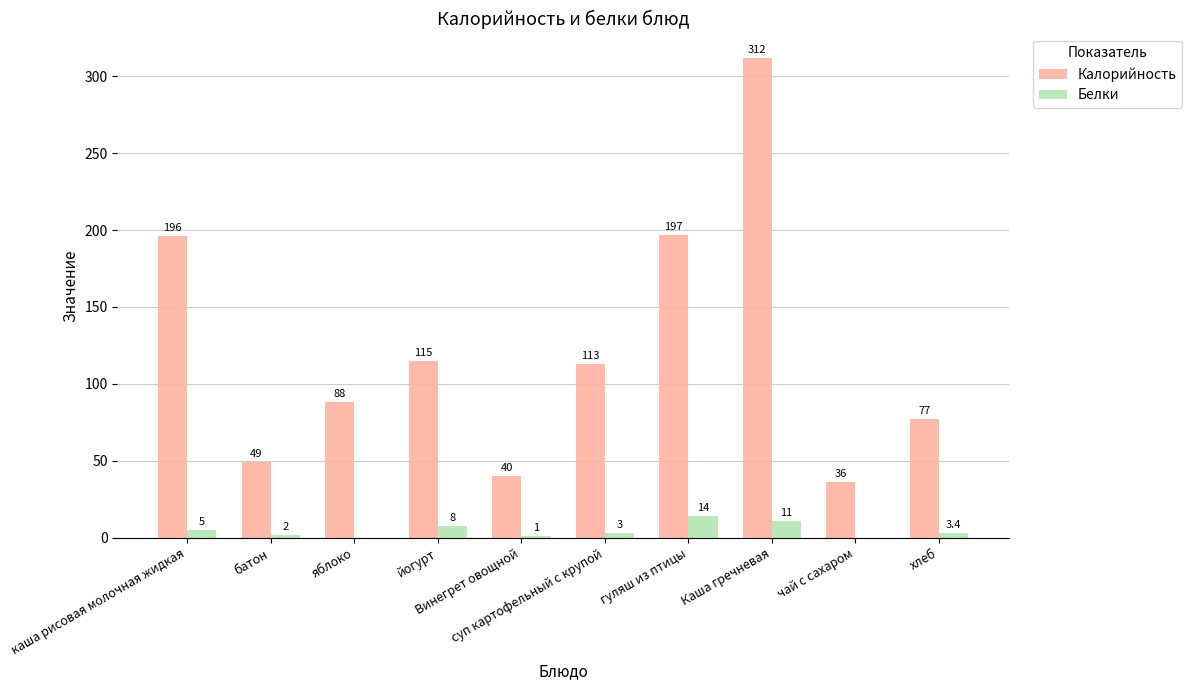

How many positive values does the Белки series have?

8